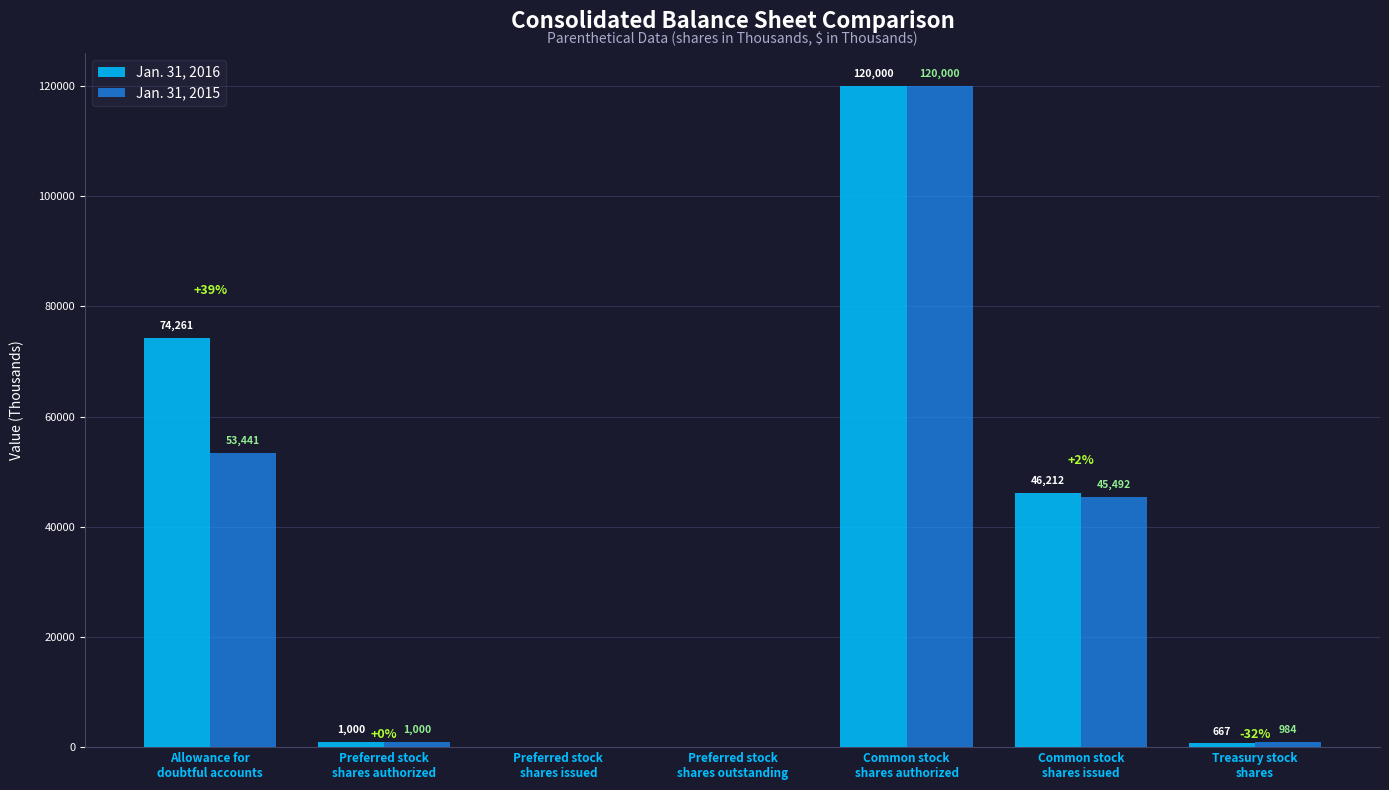

At which category is the sum across all series the highest?

Common stock
shares authorized